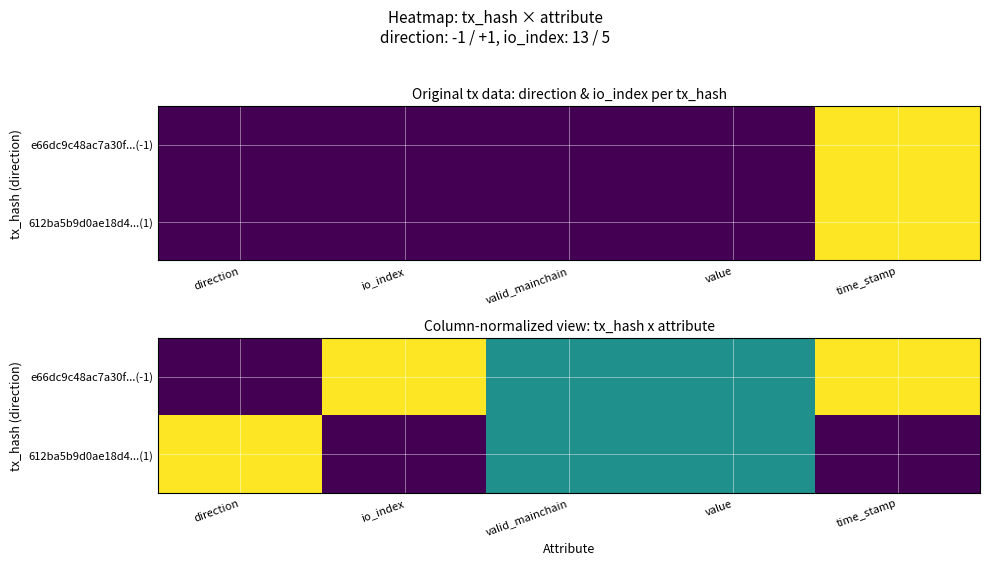

Rank the series by their average value, from lowest to highest.

612ba5b9d0ae18d4...(1), e66dc9c48ac7a30f...(-1)